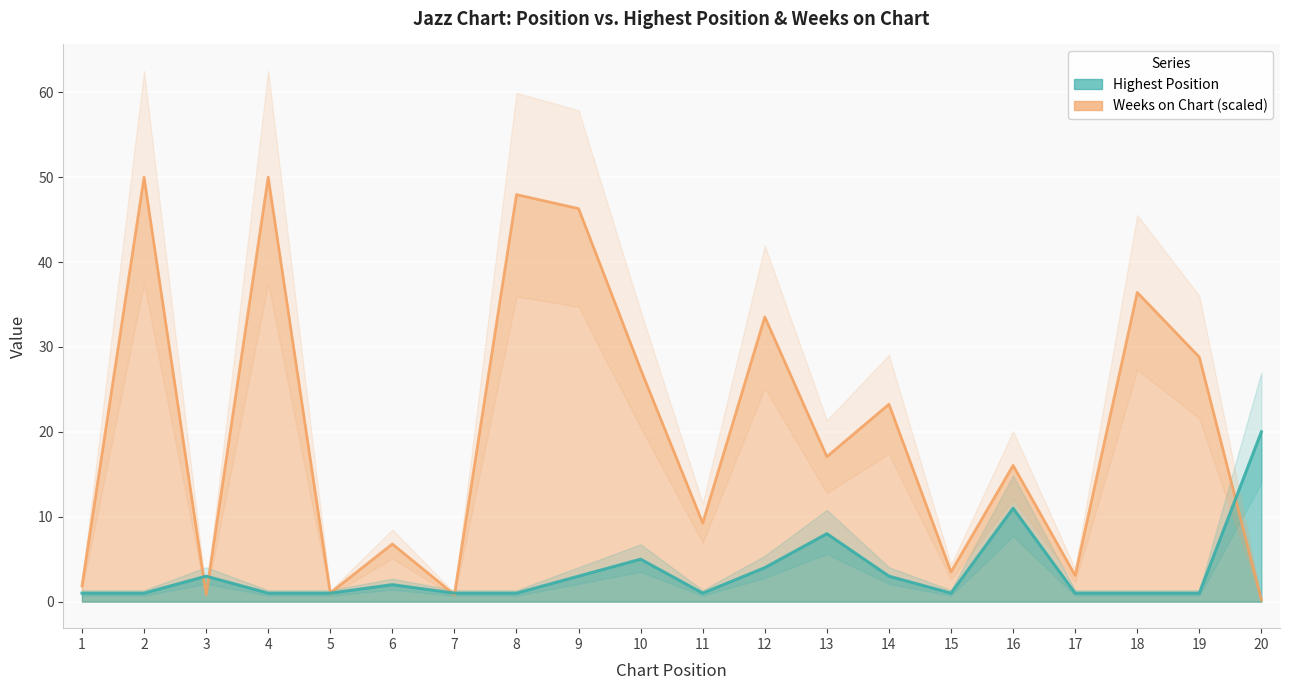

Reading left to right, list all the values displayed in this chart.

Highest Position: 1.0	1.0	3.0	1.0	1.0	2.0	1.0	1.0	3.0	5.0	1.0	4.0	8.0	3.0	1.0	11.0	1.0	1.0	1.0	20.0
Weeks on Chart: 1.9	50.0	0.8	50.0	1.0	6.8	0.8	47.9	46.3	27.4	9.3	33.5	17.1	23.3	3.5	16.0	3.1	36.4	28.8	0.2